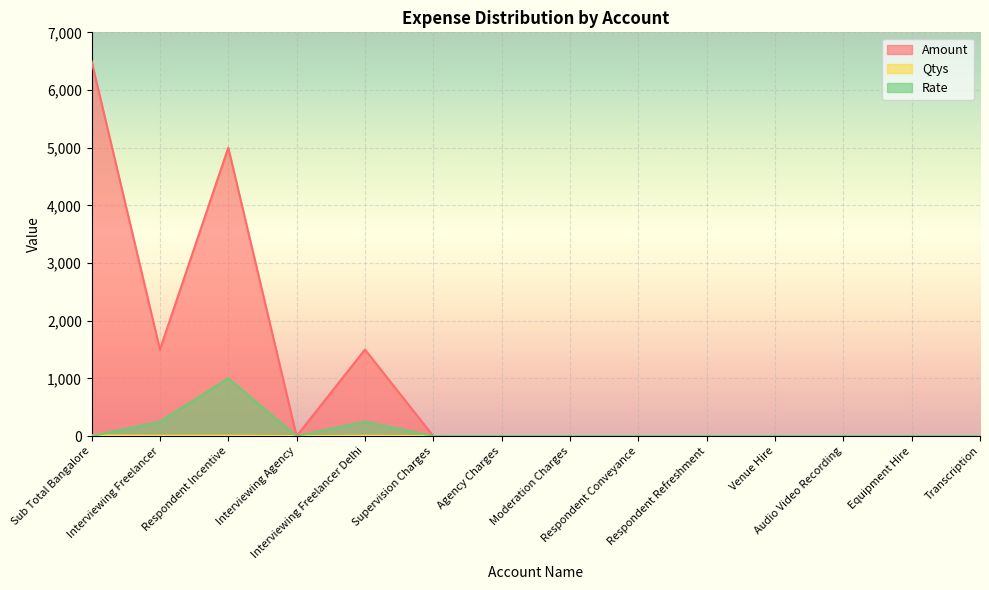

List the labels in order of Rate value, largest first.

Respondent Incentive, Interviewing Freelancer, Interviewing Freelancer Delhi, Sub Total Bangalore, Interviewing Agency, Supervision Charges, Agency Charges, Moderation Charges, Respondent Conveyance, Respondent Refreshment, Venue Hire, Audio Video Recording, Equipment Hire, Transcription